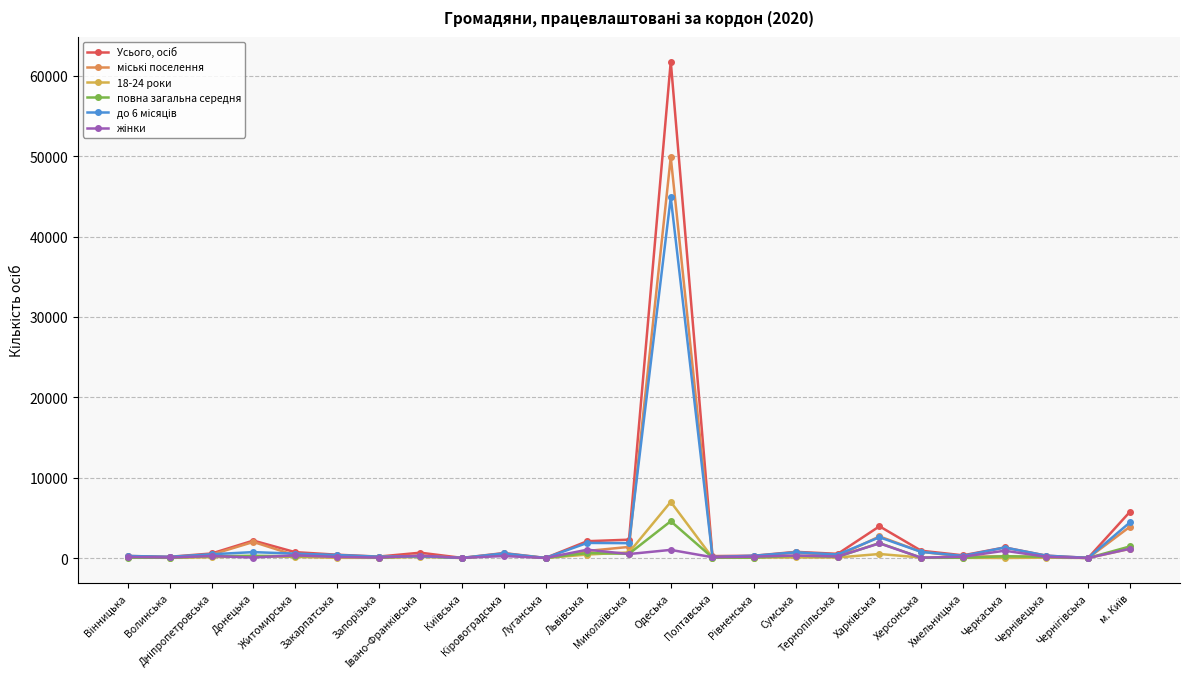

Reading right to left, what are all the values shown in this chart?

Усього, осіб: 5748	18	293	1313	338	907	3948	520	768	289	238	61798	2282	2094	11	616	17	663	178	414	732	2170	564	155	253
міські поселення: 3891	6	126	207	165	777	2690	234	729	105	127	49896	1383	877	11	408	10	305	134	226	342	2000	421	67	105
18-24 роки: 1138	5	44	4	27	60	501	68	66	62	32	6989	697	431	4	479	1	135	25	26	138	227	97	20	72
повна загальна середня: 1440	6	144	219	30	31	1863	141	288	46	53	4580	527	615	1	387	3	246	44	256	230	273	234	33	44
до 6 місяців: 4429	17	290	1309	264	764	2580	432	711	287	124	44895	1849	1879	11	574	17	220	168	375	543	735	469	149	251
жінки: 1150	5	149	909	161	45	1823	188	312	178	97	1012	495	1035	5	250	16	292	54	137	334	61	248	65	133